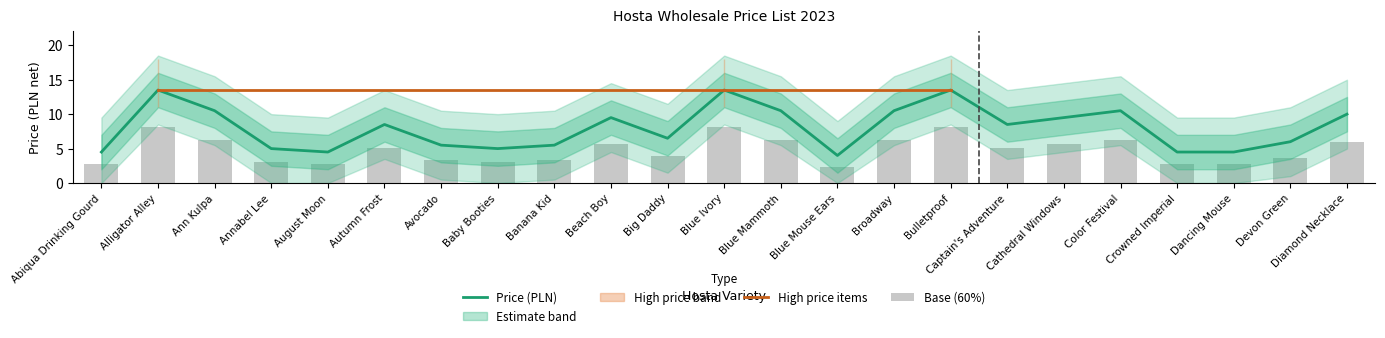

What is the average value?

4.8